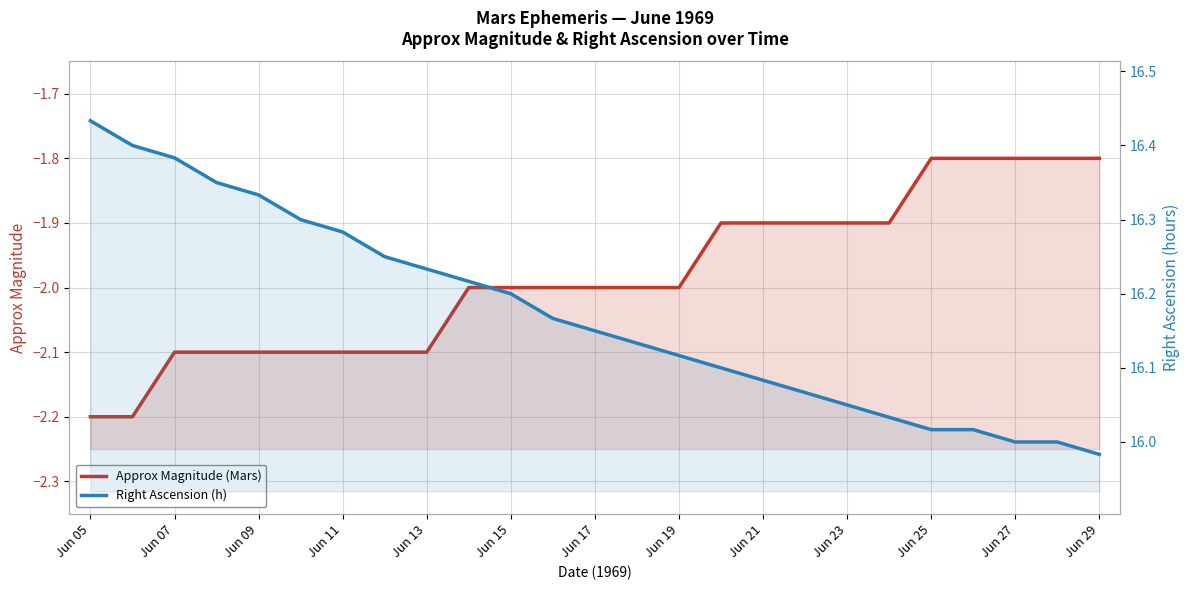

What is the sum of all Approx Magnitude (Mars) values?

-49.6